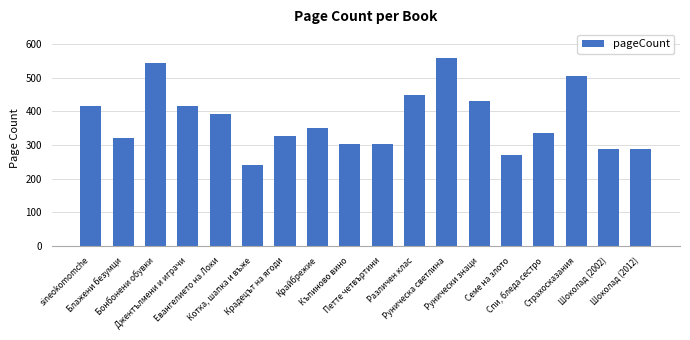

Is it true that the value at Руническа светлина is 560?

True